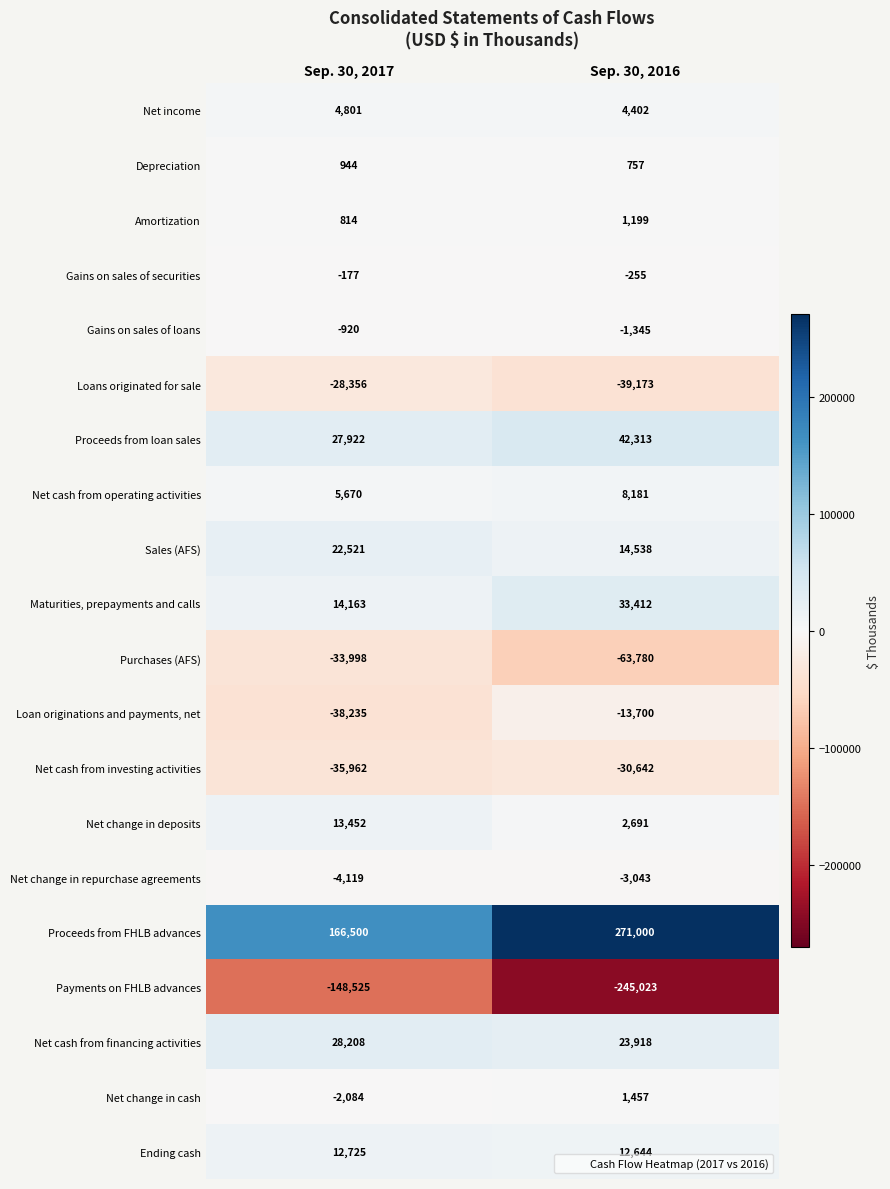

Is it true that Ending cash equals 20609 at Sep. 30, 2017?

False